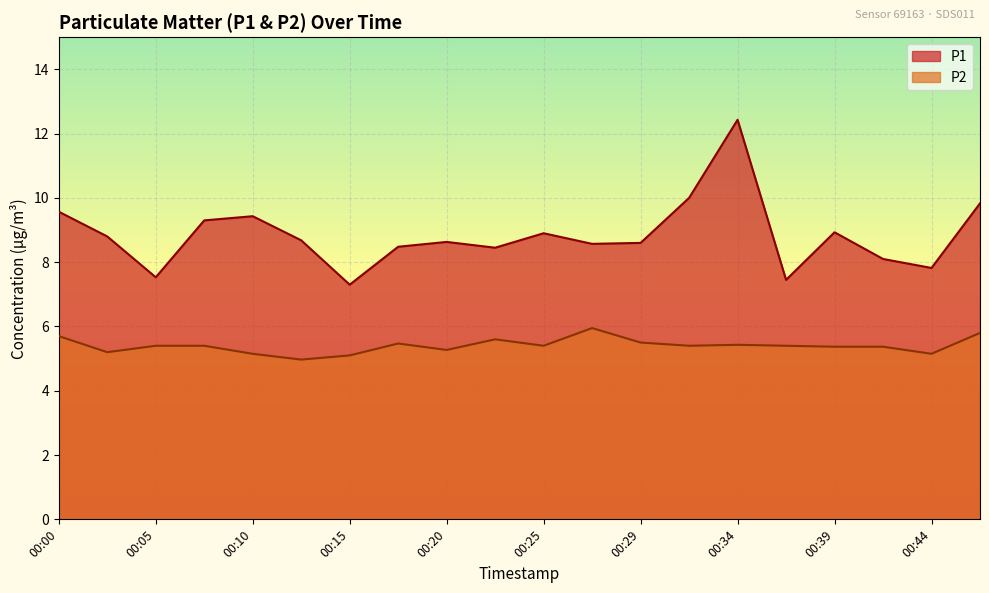

Reading right to left, what are all the values shown in this chart?

P1: 00:46=9.8	00:44=7.8	00:42=8.1	00:39=8.9	00:37=7.5	00:34=12.4	00:32=10.0	00:29=8.6	00:27=8.6	00:25=8.9	00:22=8.4	00:20=8.6	00:17=8.5	00:15=7.3	00:12=8.7	00:10=9.4	00:08=9.3	00:05=7.5	00:03=8.8	00:00=9.6
P2: 00:46=5.8	00:44=5.2	00:42=5.4	00:39=5.4	00:37=5.4	00:34=5.4	00:32=5.4	00:29=5.5	00:27=6.0	00:25=5.4	00:22=5.6	00:20=5.3	00:17=5.5	00:15=5.1	00:12=5.0	00:10=5.2	00:08=5.4	00:05=5.4	00:03=5.2	00:00=5.7